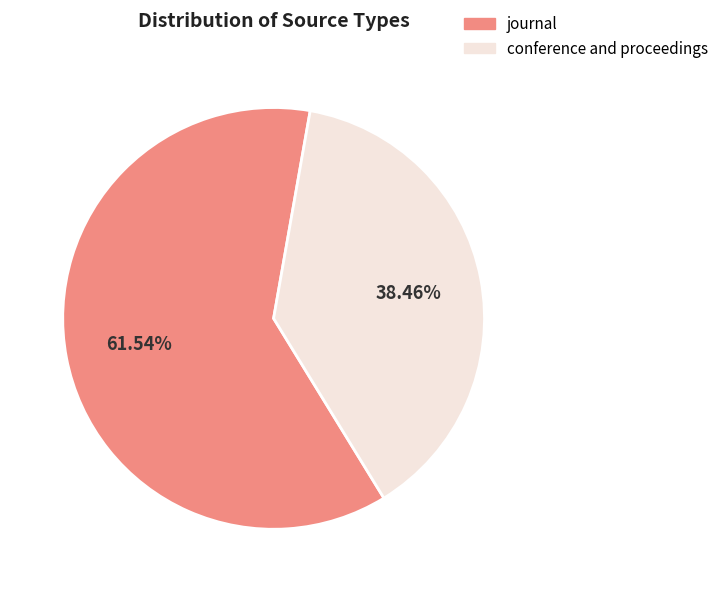

To the nearest percent, what is the combined percentage of journal and conference and proceedings?

100%